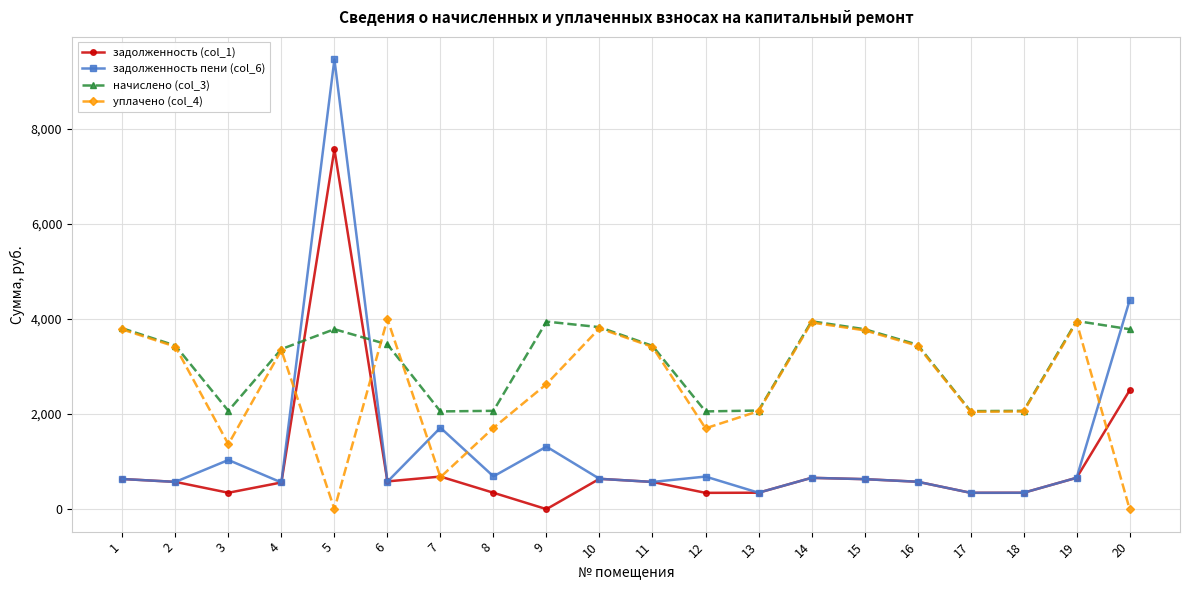

What are all the series names shown in the legend?

задолженность (col_1), задолженность пени (col_6), начислено (col_3), уплачено (col_4)